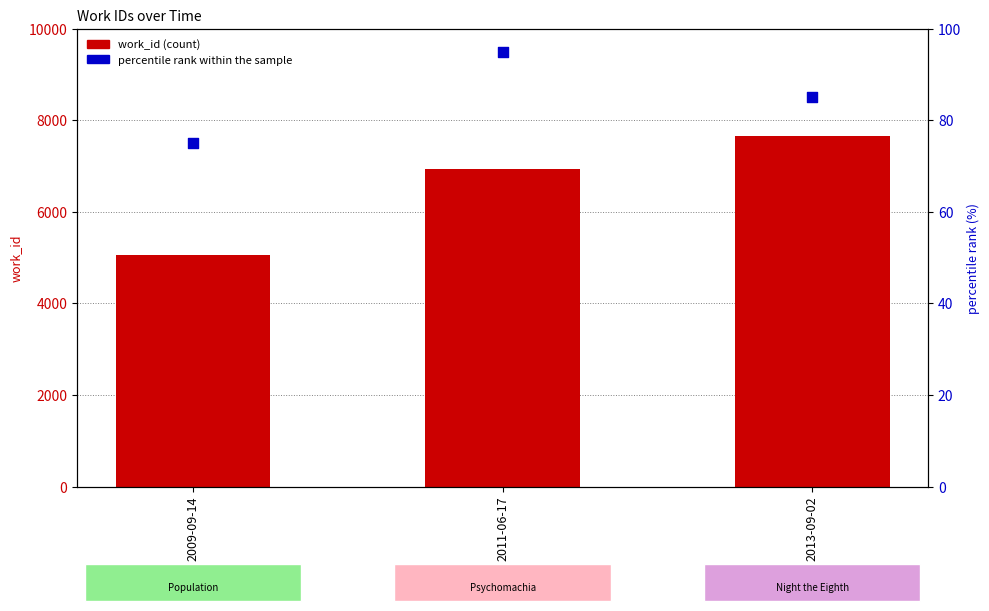

At how many categories does at least one series exceed 4107?

3